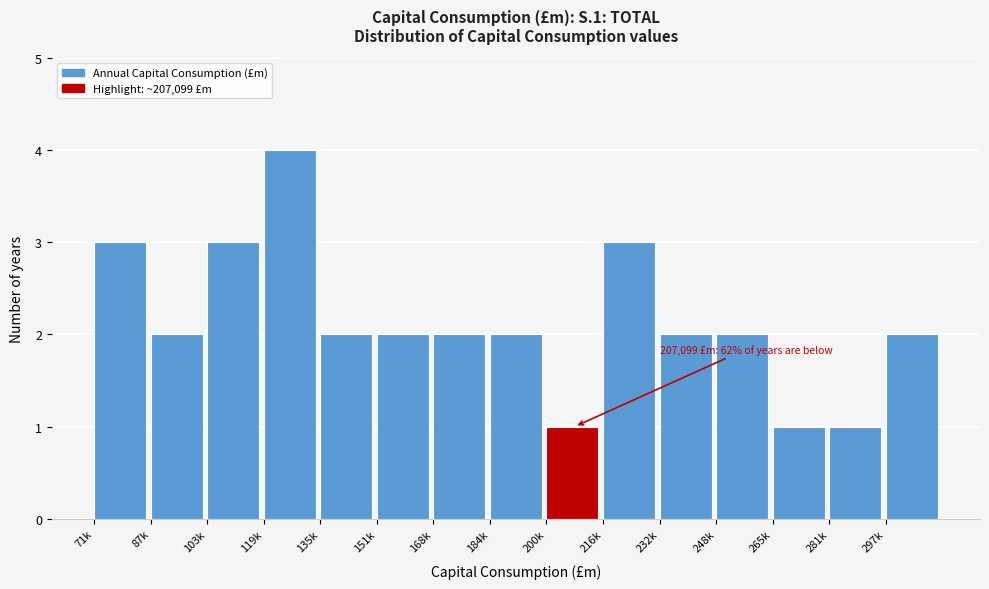

Reading right to left, transcribe all the data shown in this chart.

297k=2	281k=1	265k=1	248k=2	232k=2	216k=3	200k=1	184k=2	168k=2	151k=2	135k=2	119k=4	103k=3	87k=2	71k=3